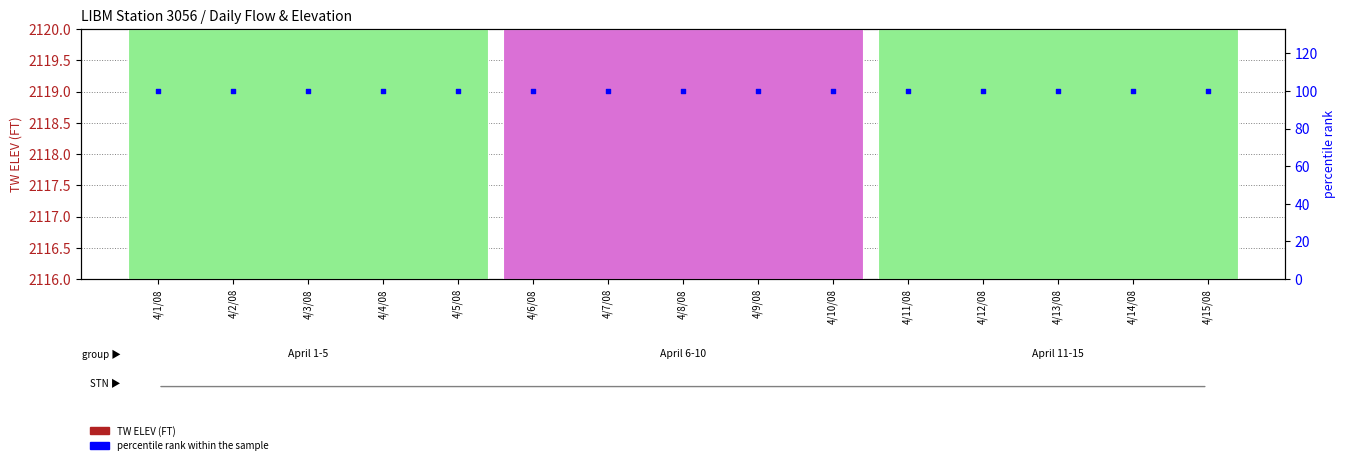

Which series contains the highest Y value?

TW ELEV (FT)